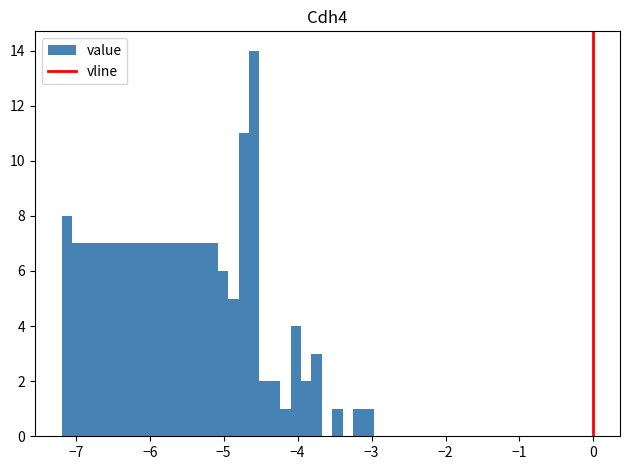

Read against the x-axis, roughly where is the centre of the tallest bar?

-4.6